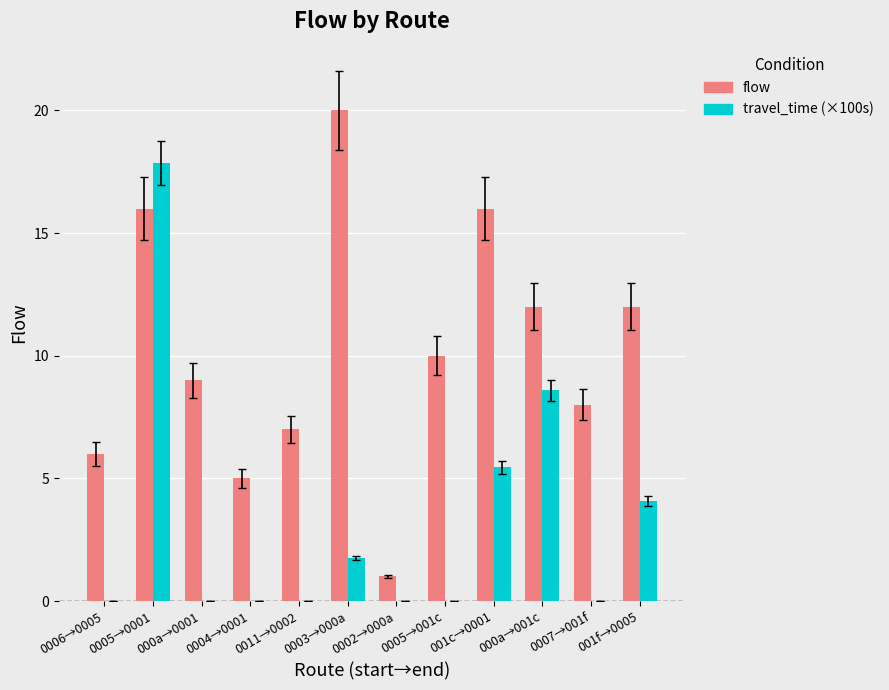

What are all the series names shown in the legend?

flow, travel_time (×100s)